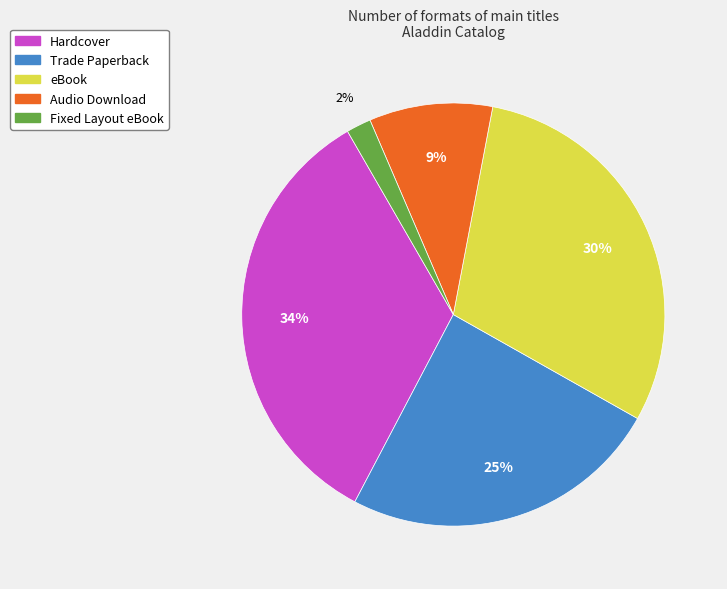

Does Trade Paperback account for over 50% of the chart?

No